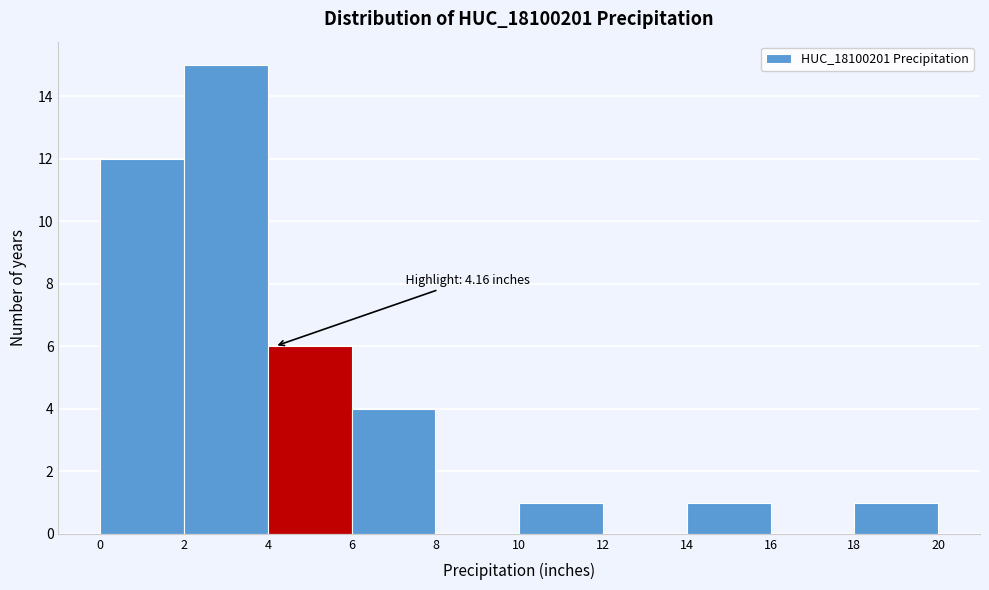

Over which range of the x-axis is the bar tallest?

2 to 4